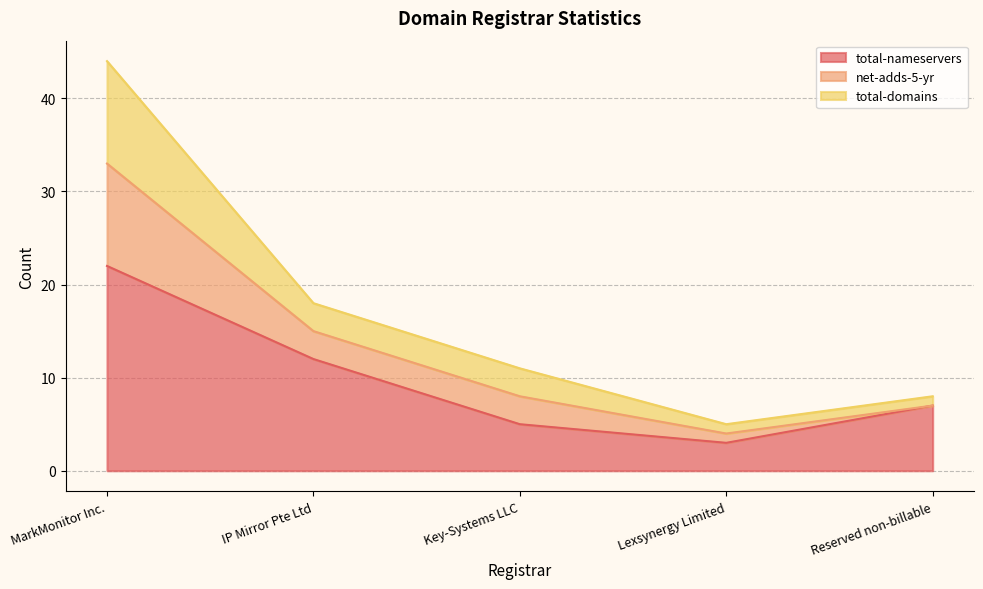

Which category has the highest value in the total-nameservers series?

MarkMonitor Inc.